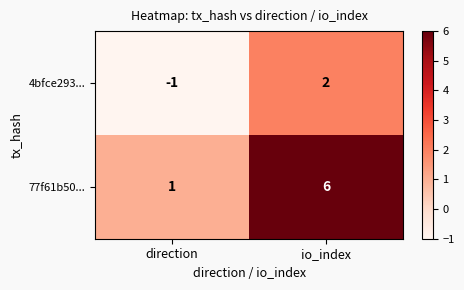

What is the total value across all series at io_index?

8